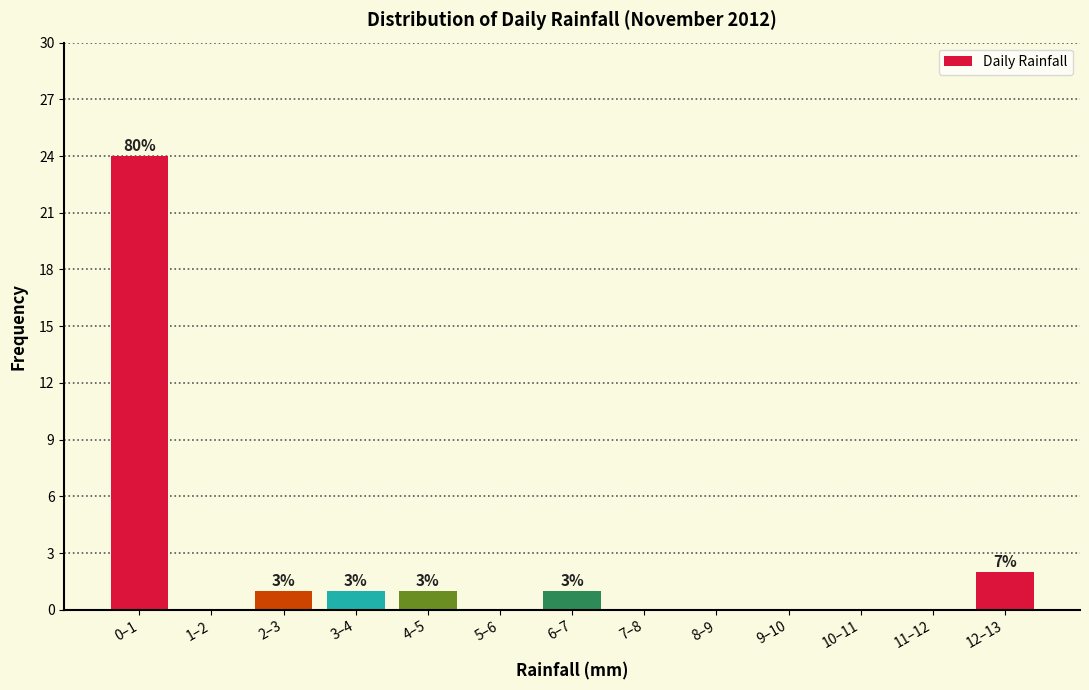

Reading left to right, transcribe all the data shown in this chart.

0–1=24	1–2=0	2–3=1	3–4=1	4–5=1	5–6=0	6–7=1	7–8=0	8–9=0	9–10=0	10–11=0	11–12=0	12–13=2